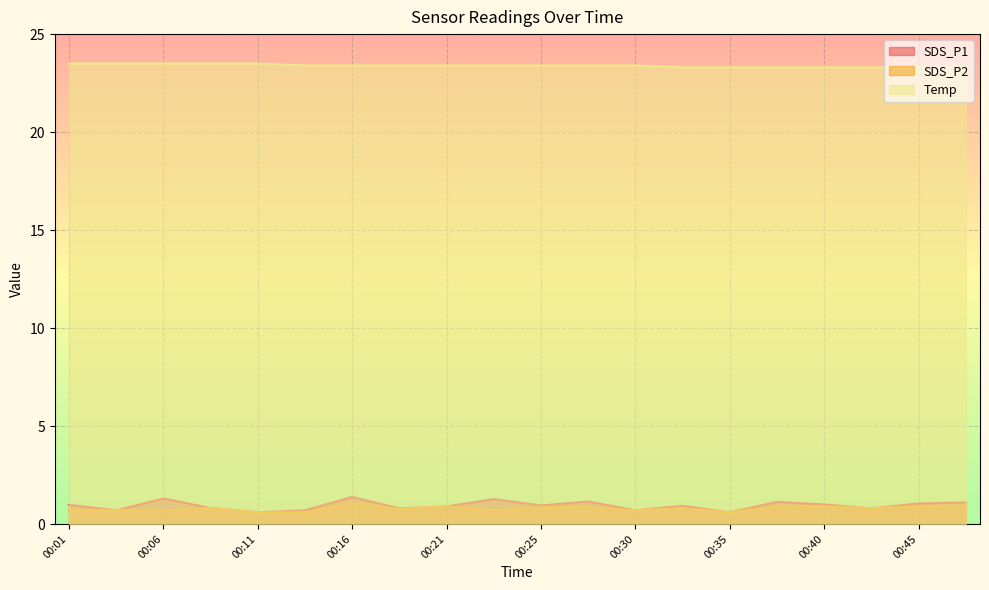

Rank the series at 00:16 from highest to lowest value.

Temp, SDS_P1, SDS_P2